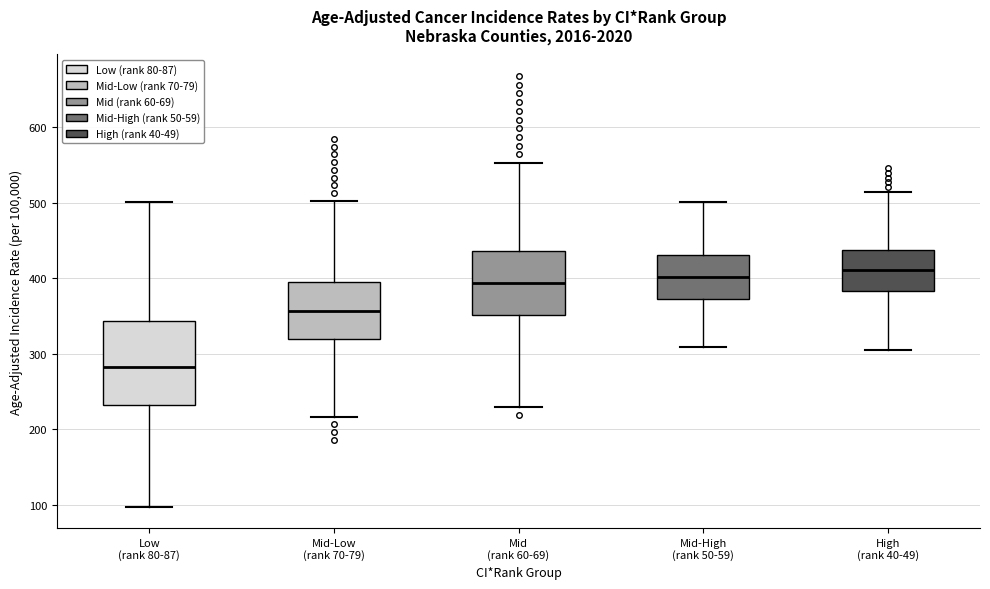

Where does the upper whisker of the box for Mid-High (rank 50-59) end on the y-axis? The values are not printed on the chart, so give them approximately, as read against the axis.

500